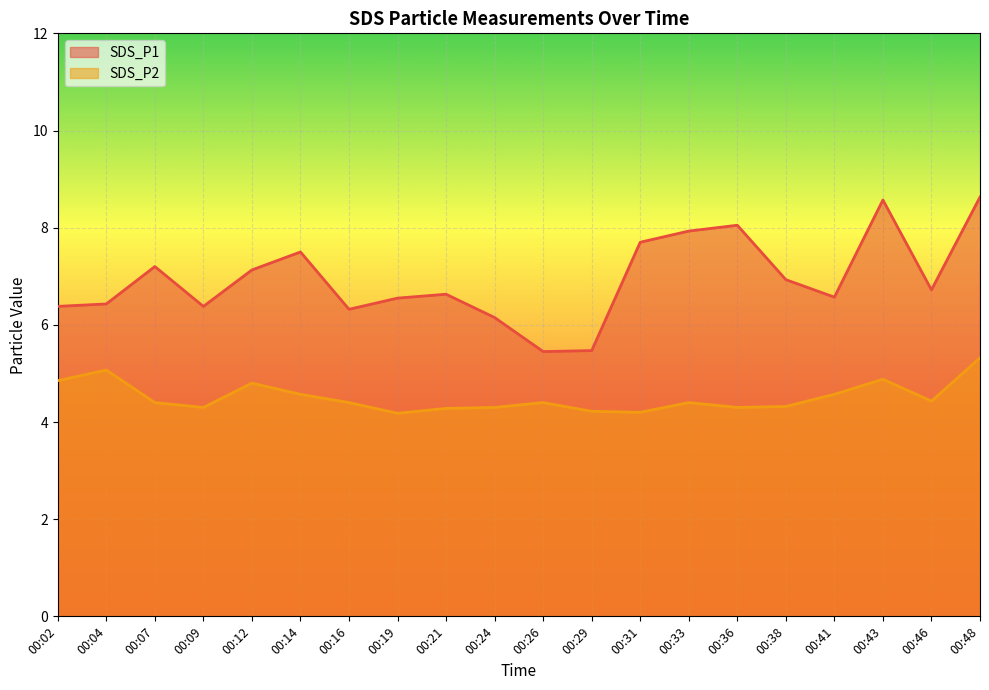

Is it true that SDS_P2 equals 2.8 at 00:26?

False